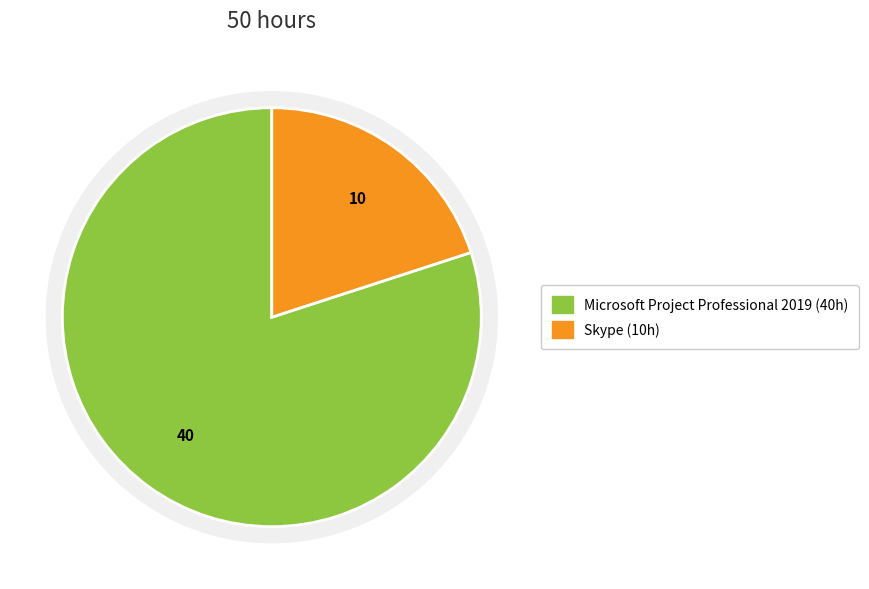

Count the number of slices in the pie.

2